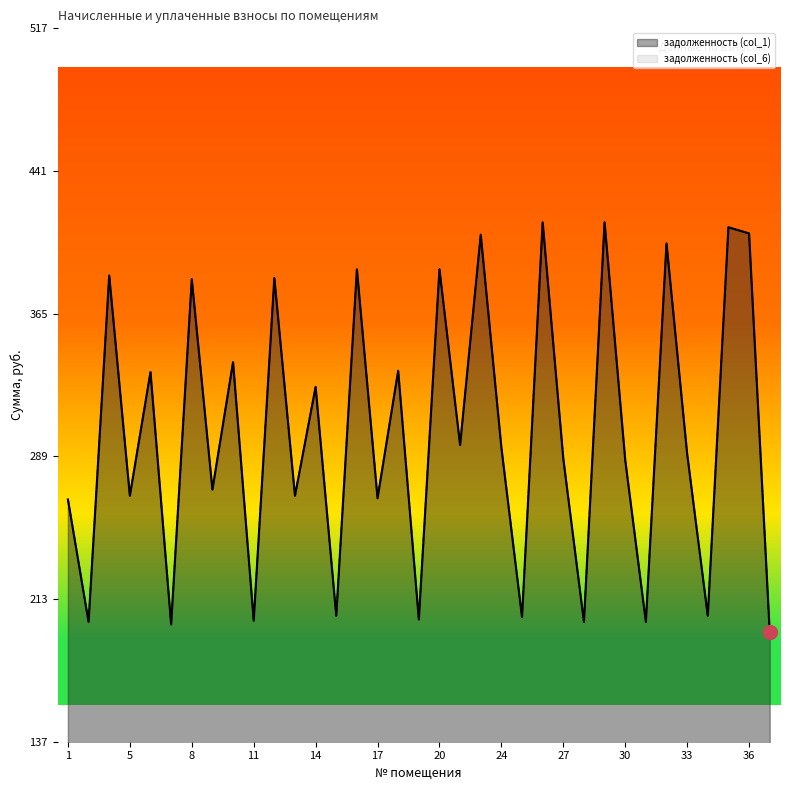

Count the number of categories in the chart.

35